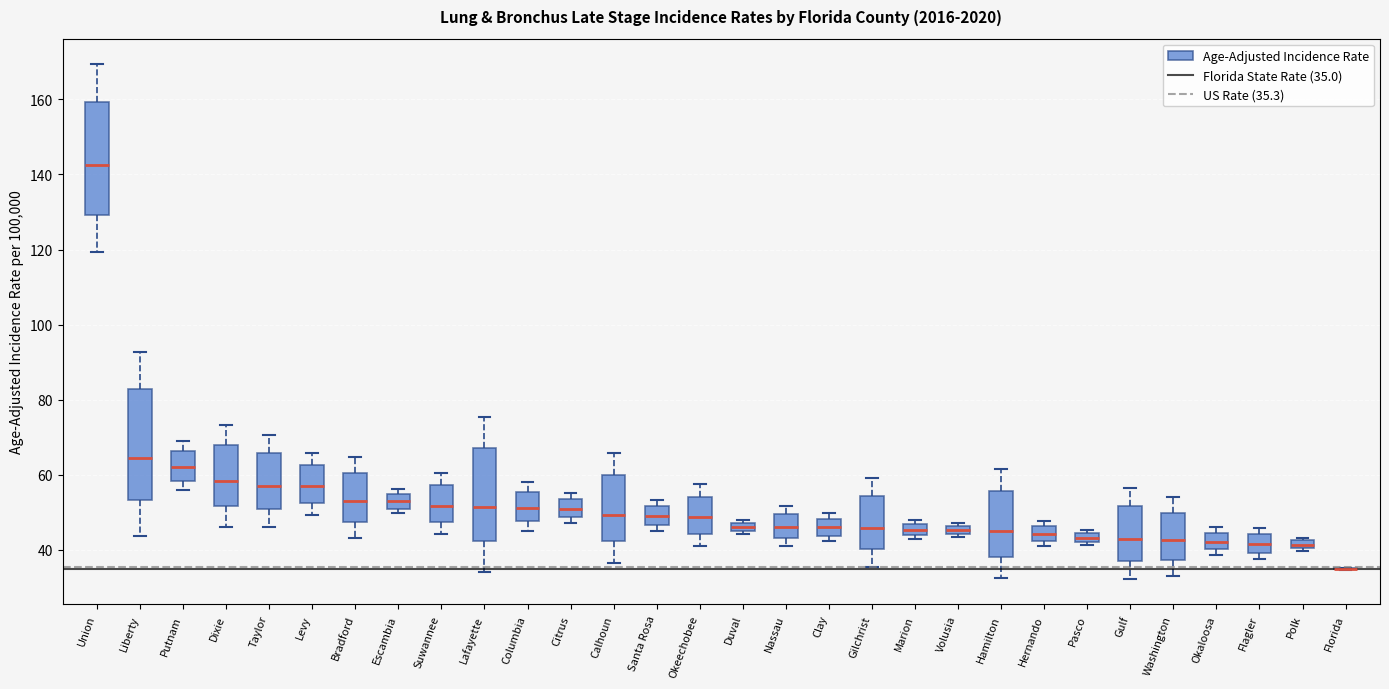

Where is the lower edge of the box for Flagler on the y-axis? The values are not printed on the chart, so give them approximately, as read against the axis.

40